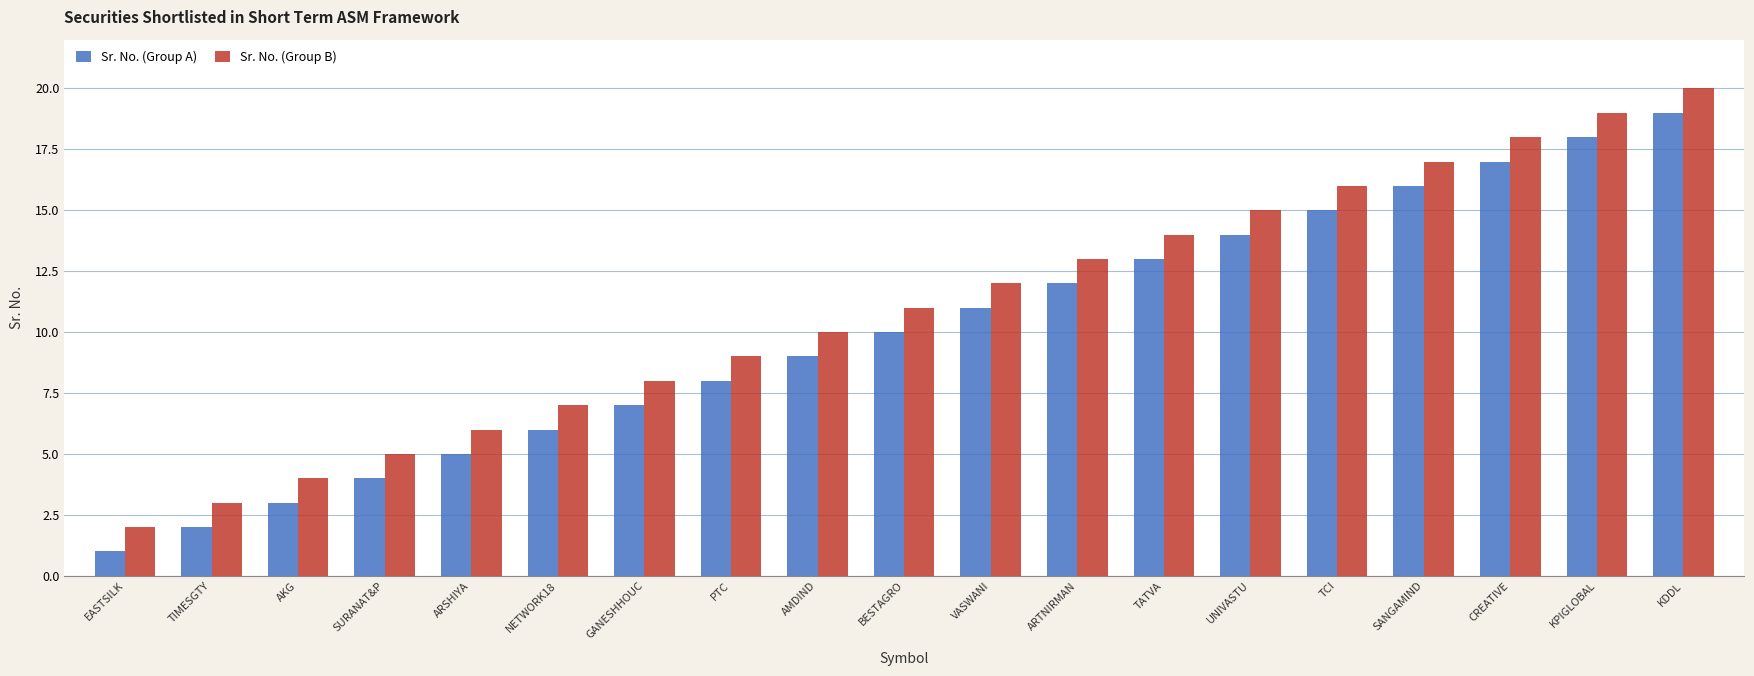

What is the value of the Sr. No. (Group B) bar at the 4th from the left?

5